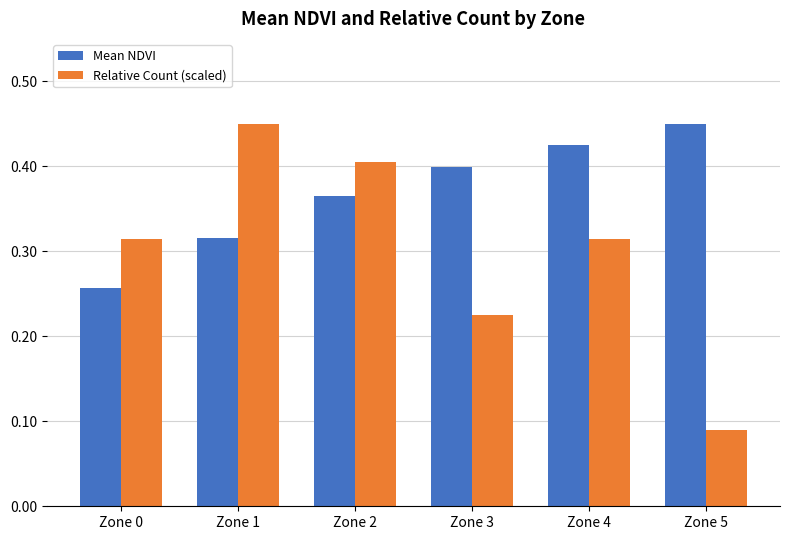

Does the chart contain stacked bars?

No